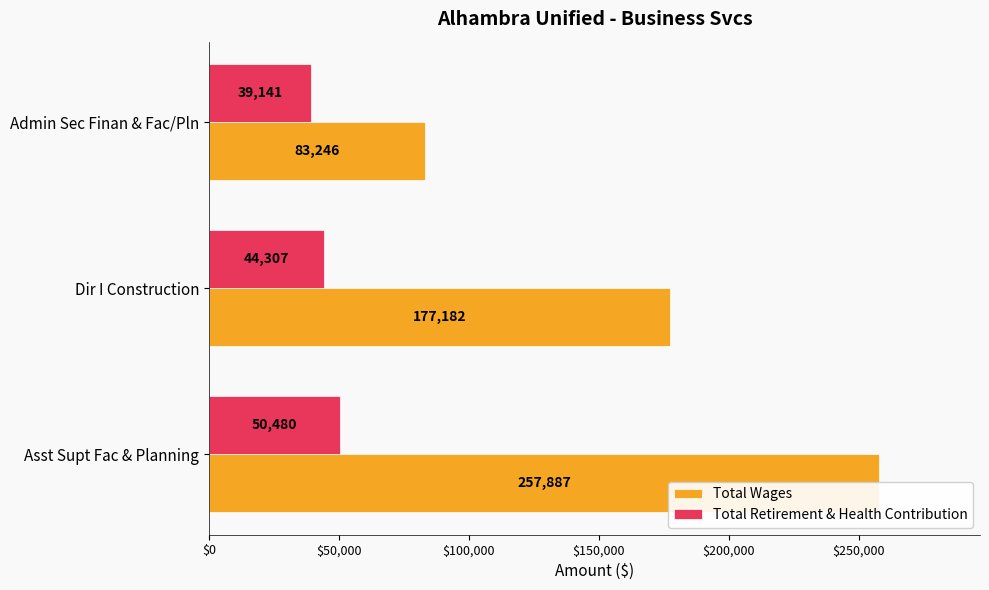

Between Asst Supt Fac & Planning and Dir I Construction, which series saw the biggest shift?

Total Wages